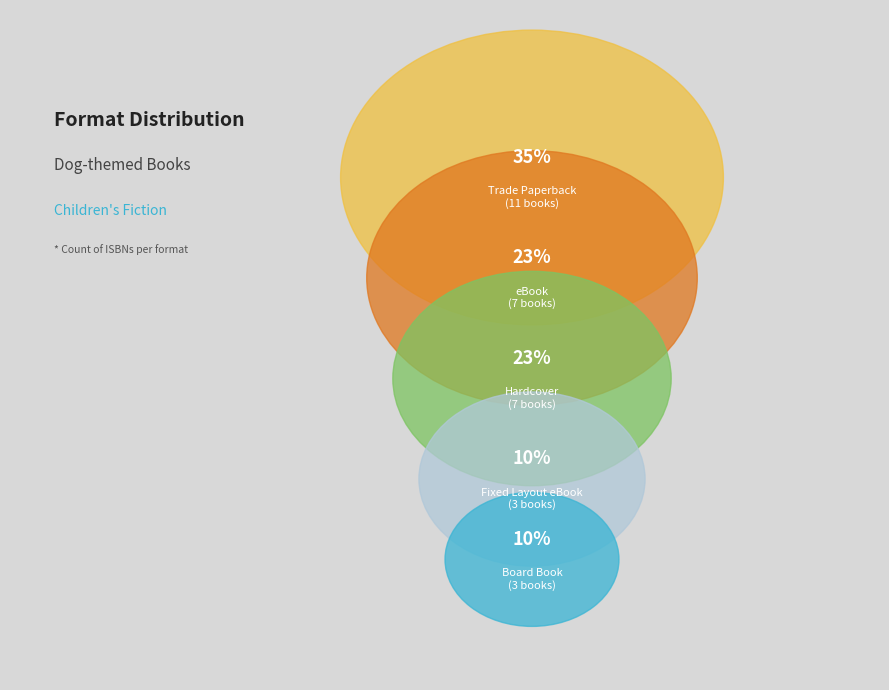

The 9 slice represents 7% of the pie. True or false?

False